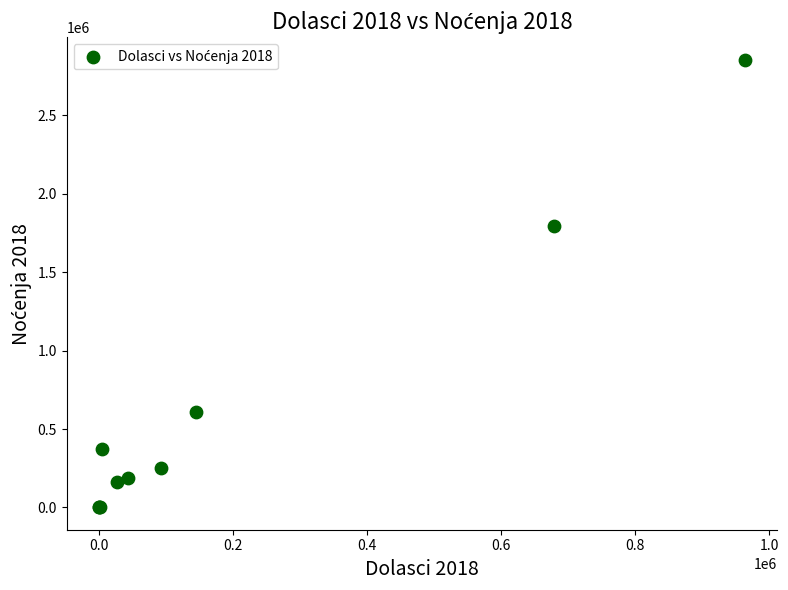

What Y value in the scatter plot is closest to 1426771?

1796502